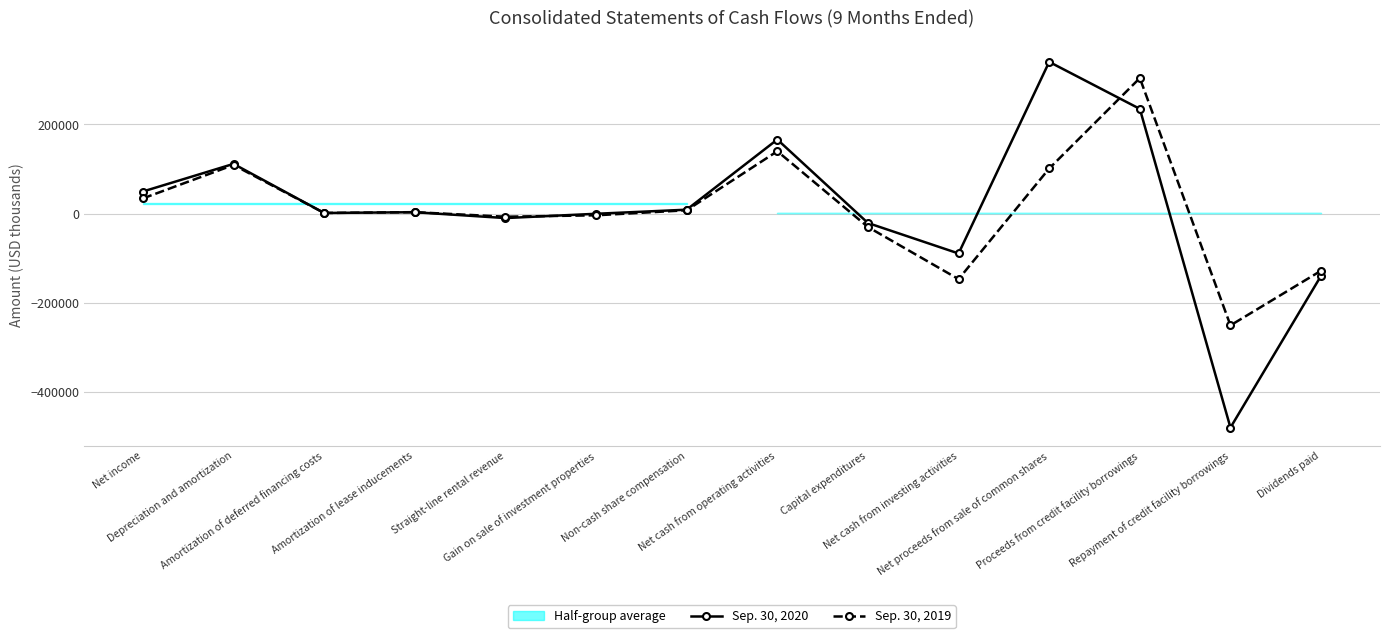

How many distinct data groups are displayed?

2